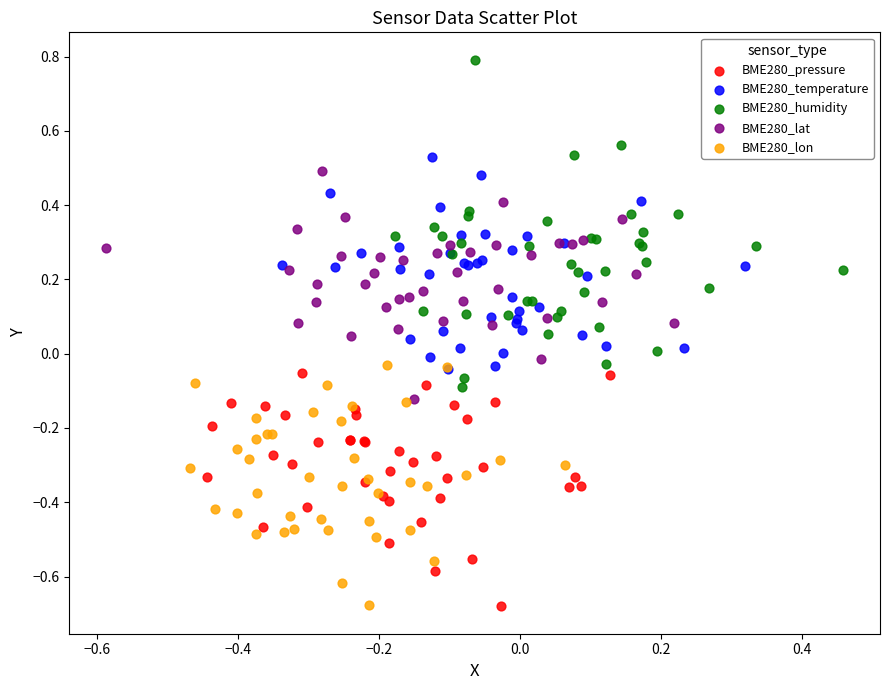

Which series reaches the maximum Y coordinate?

BME280_humidity